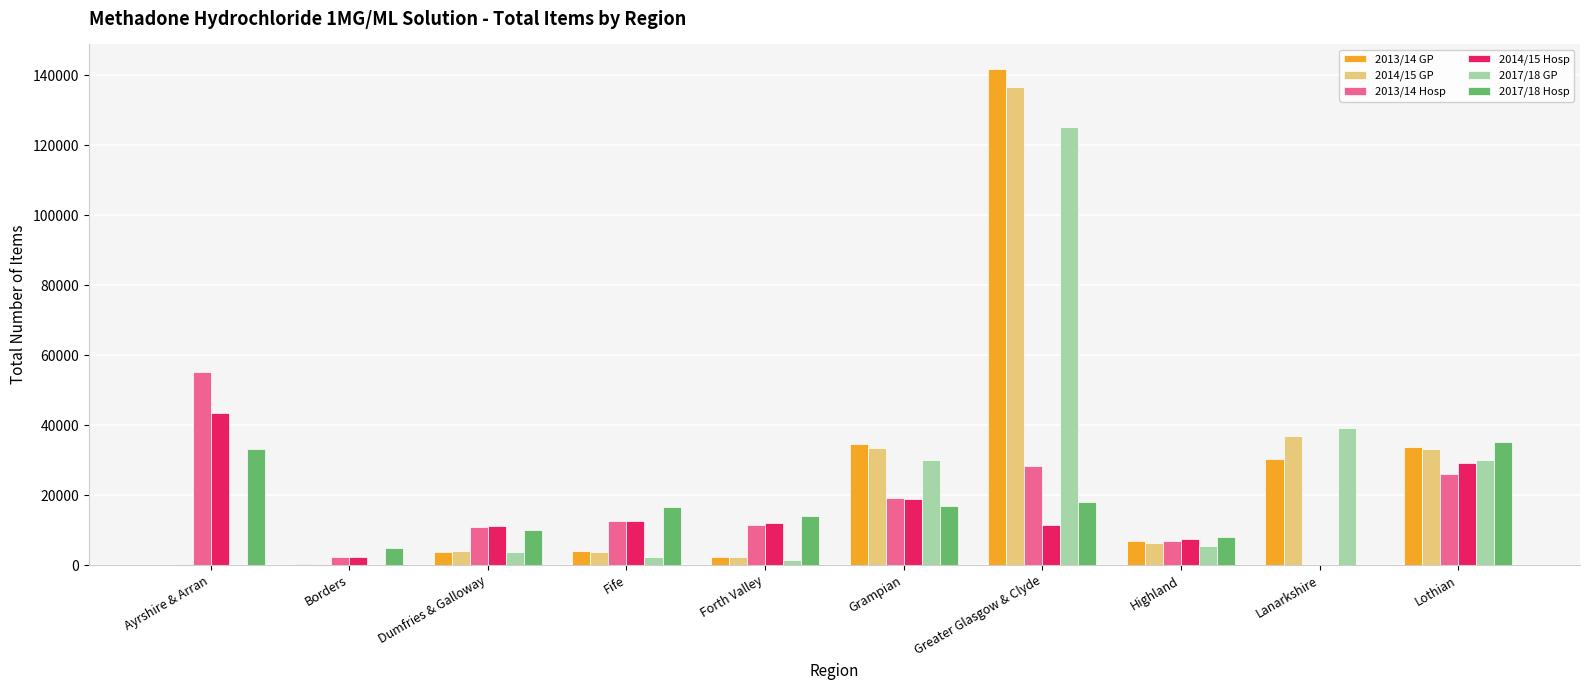

Where does the 2014/15 Hosp series first go above 11963?

Ayrshire & Arran